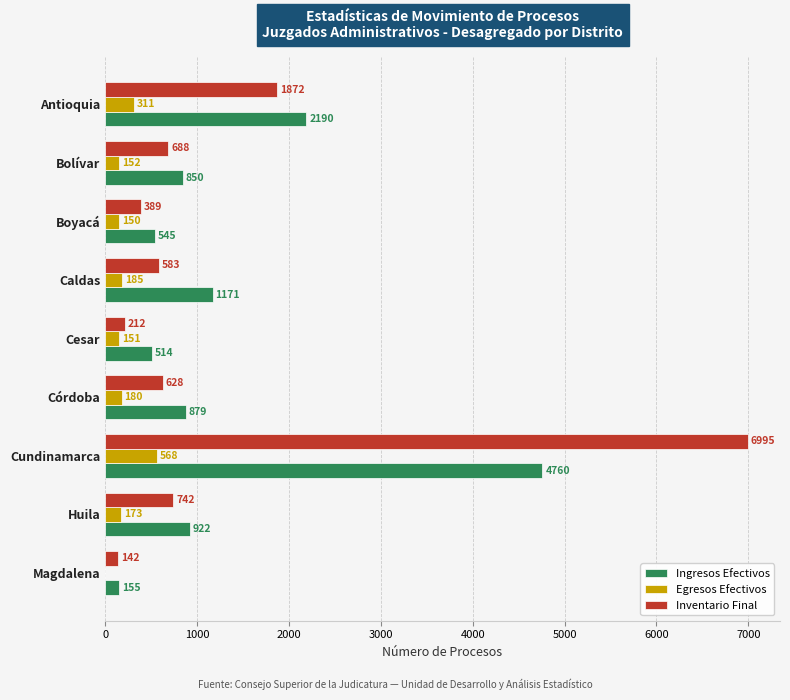

What is the maximum value for Egresos Efectivos?

568